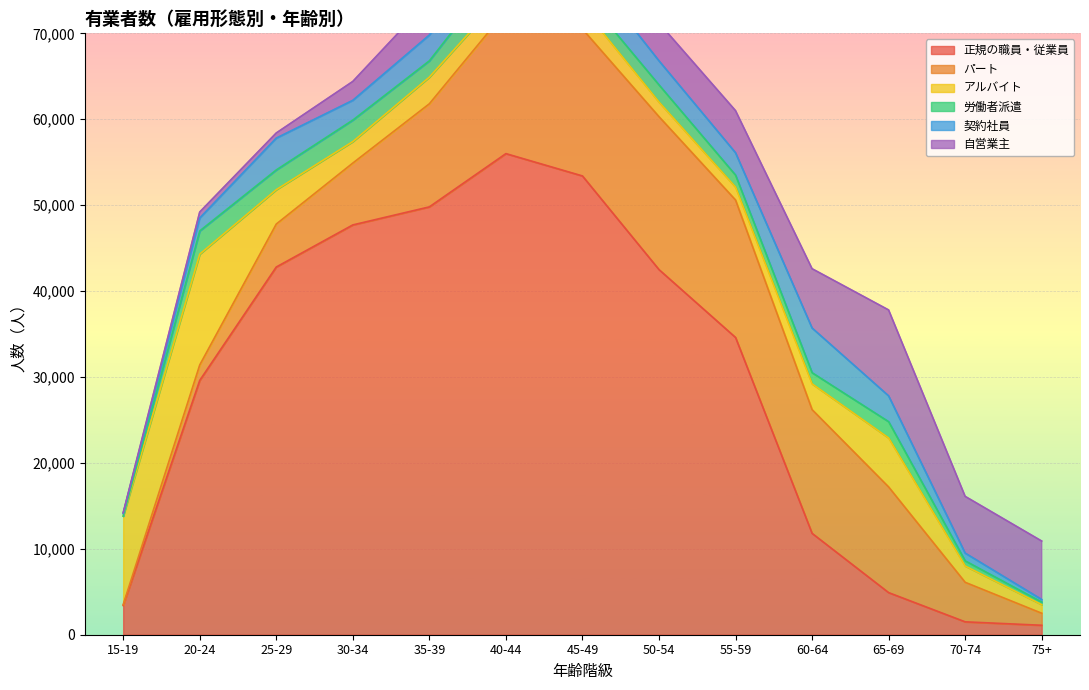

Reading left to right, what are all the values shown in this chart?

正規の職員・従業員: 3400	29600	42800	47700	49800	56000	53400	42500	34600	11800	4900	1500	1100
パート: 100	1800	5000	7200	12000	16600	17100	17800	16000	14400	12300	4600	1400
アルバイト: 10300	12900	4000	2500	3100	2200	2500	1700	1500	3000	5700	1900	1000
労働者派遣: 0	2700	2300	2500	1900	3400	1700	2000	1400	1300	1900	600	300
契約社員: 300	1500	3700	2300	3000	3600	3400	2800	2600	5200	3000	900	300
自営業主: 100	700	600	2200	4100	5300	6500	4400	4900	6900	10000	6600	6800